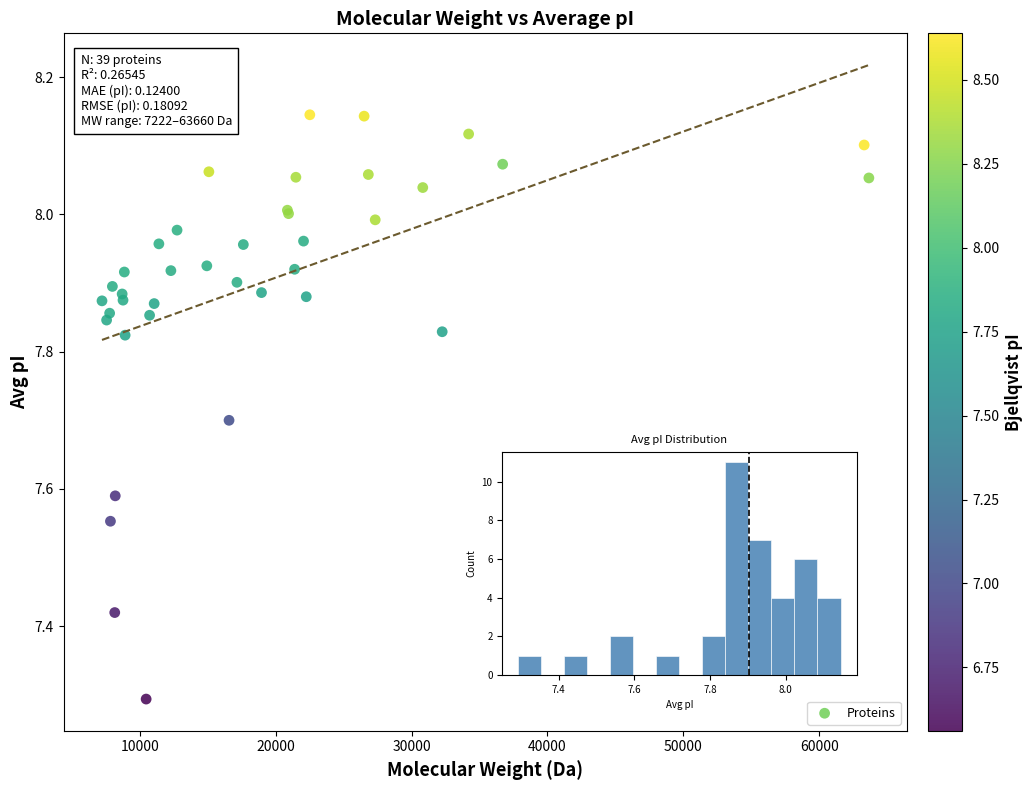

What Y value in the scatter plot is closest to 7?

7.3